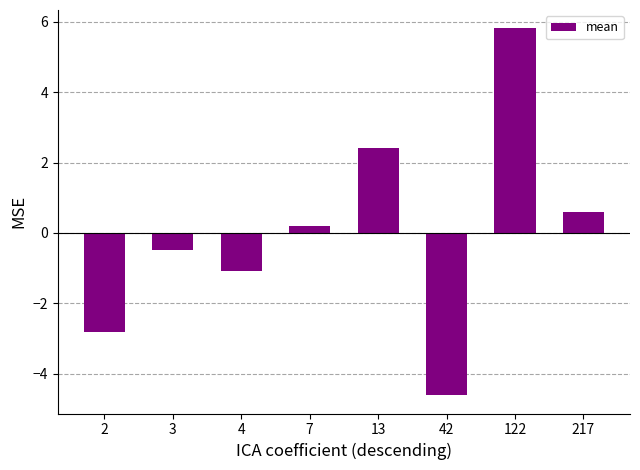

Where is the data nearest to the value 0?

7